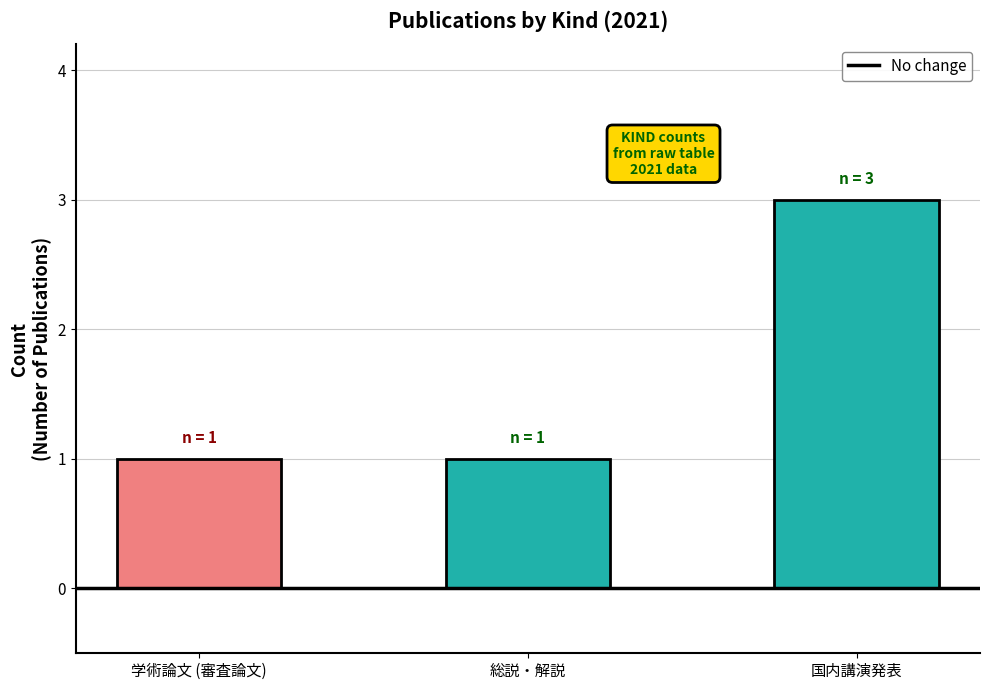

The chart shows a value of 3 at 国内講演発表. True or false?

True